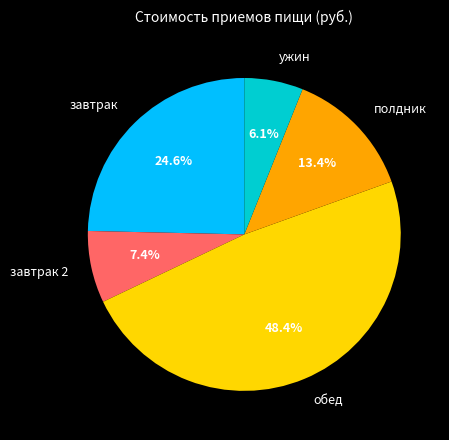

Rank the categories by value from highest to lowest.

обед, завтрак, полдник, завтрак 2, ужин